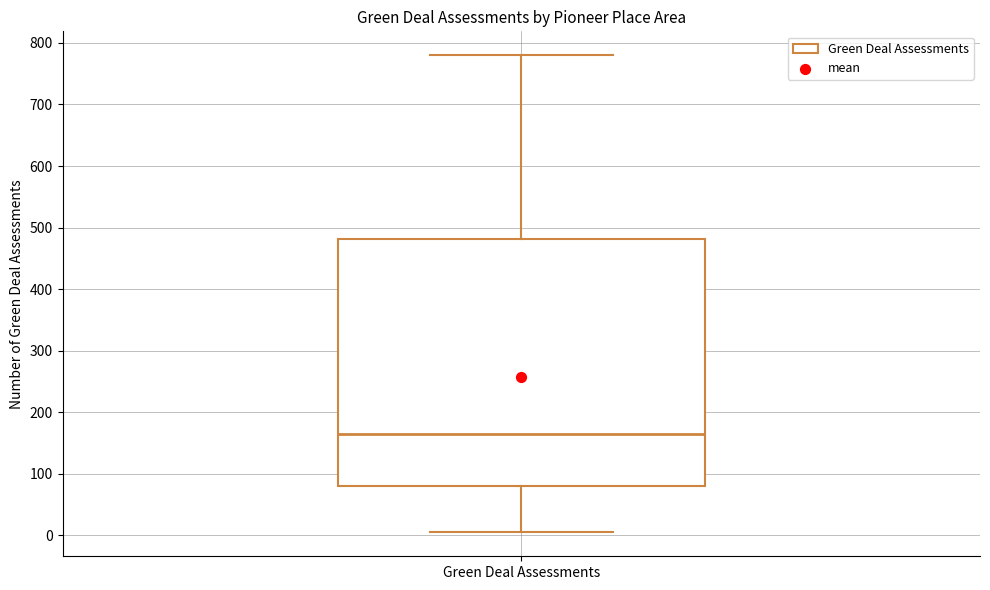

Read this box plot against the y-axis: the position of the median line, the range covered by the box, and the ends of both whiskers. The values are not printed on the chart, so give them approximately, as read against the axis.

median 170, box 80 to 480, whiskers 10 to 780